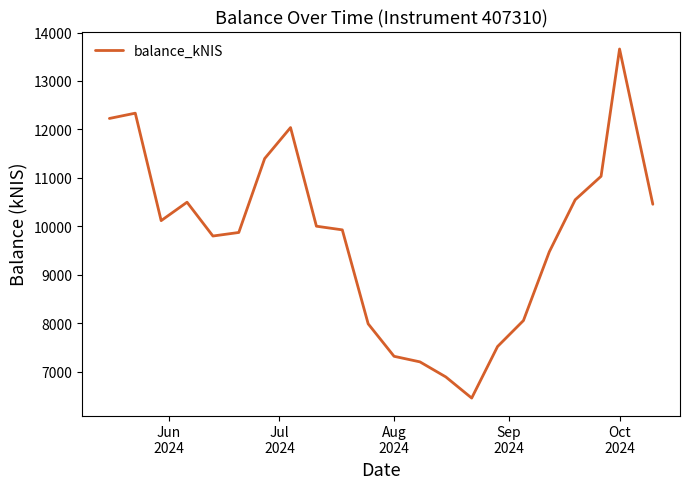

What is the greatest value displayed?

13659.7